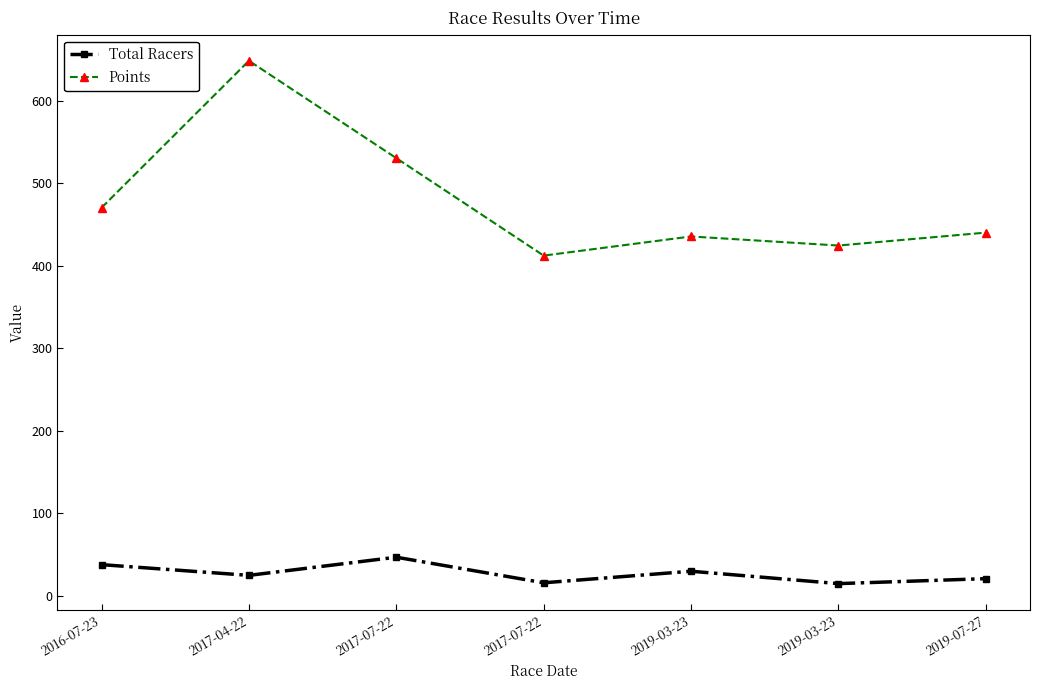

Which series has the widest spread of values?

Points